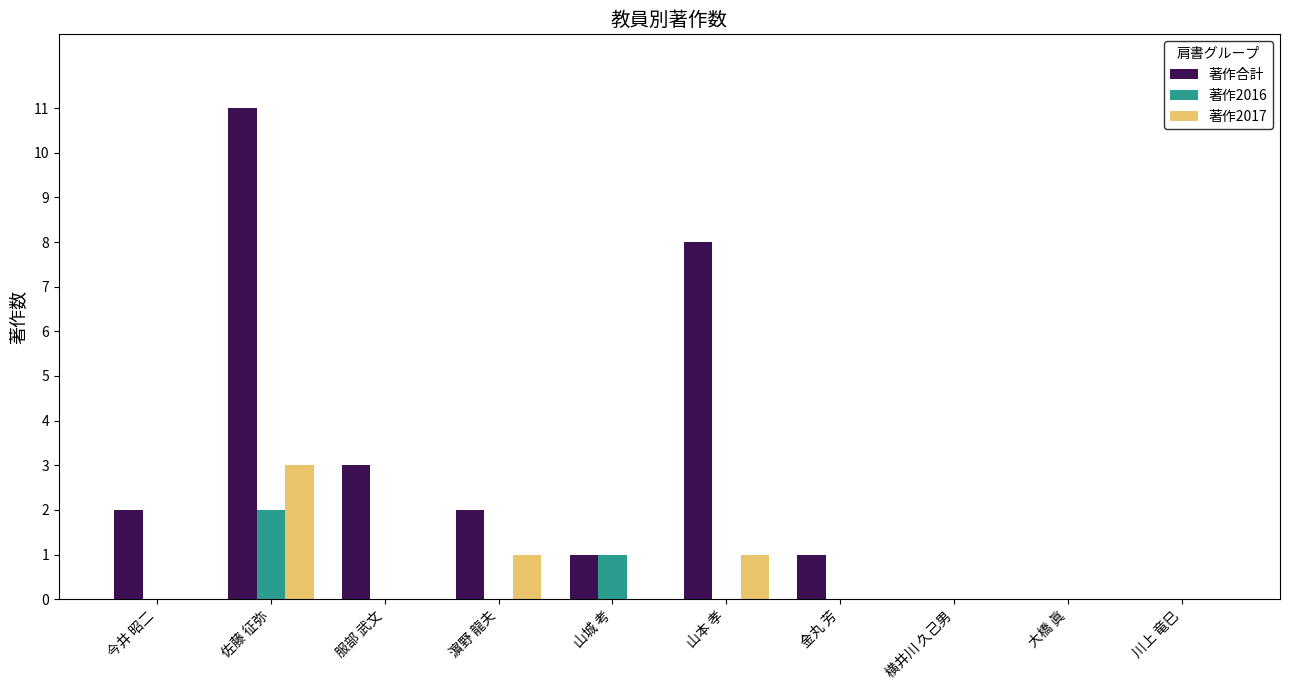

Which series has the largest total across all categories?

著作合計